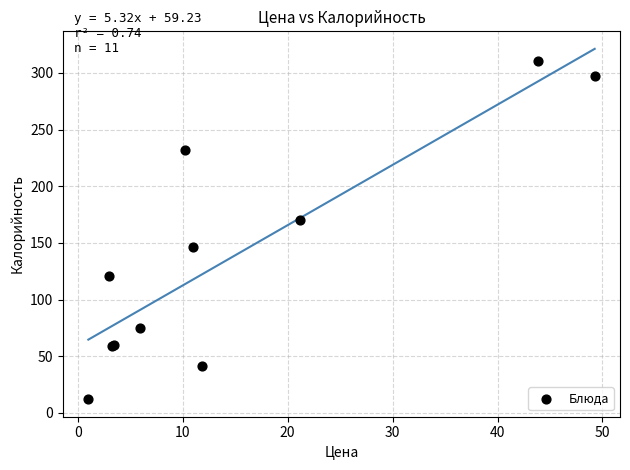

What Y value in the scatter plot is closest to 161?

170